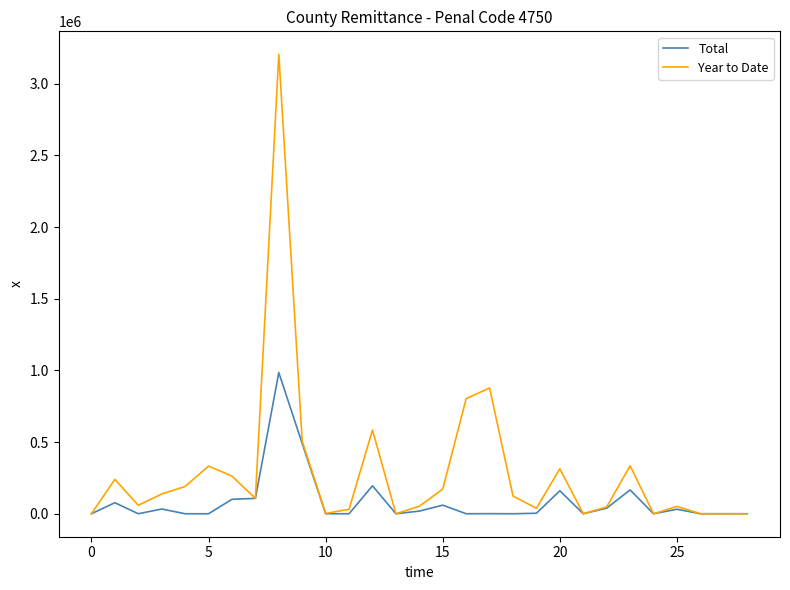

Rank the series by their maximum value, from highest to lowest.

Year to Date, Total